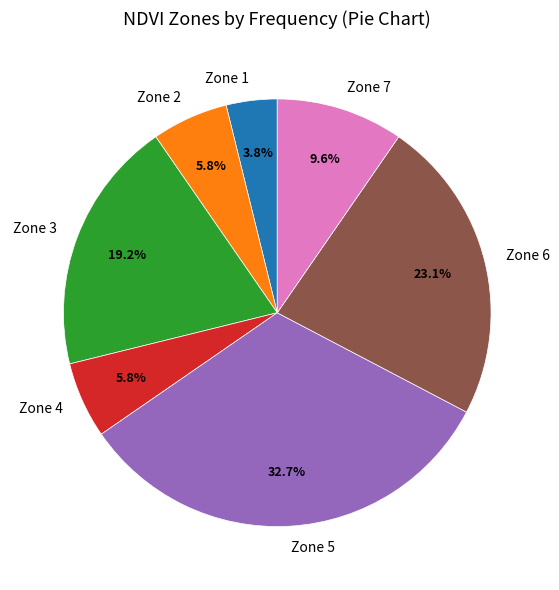

Count the number of slices in the pie.

7